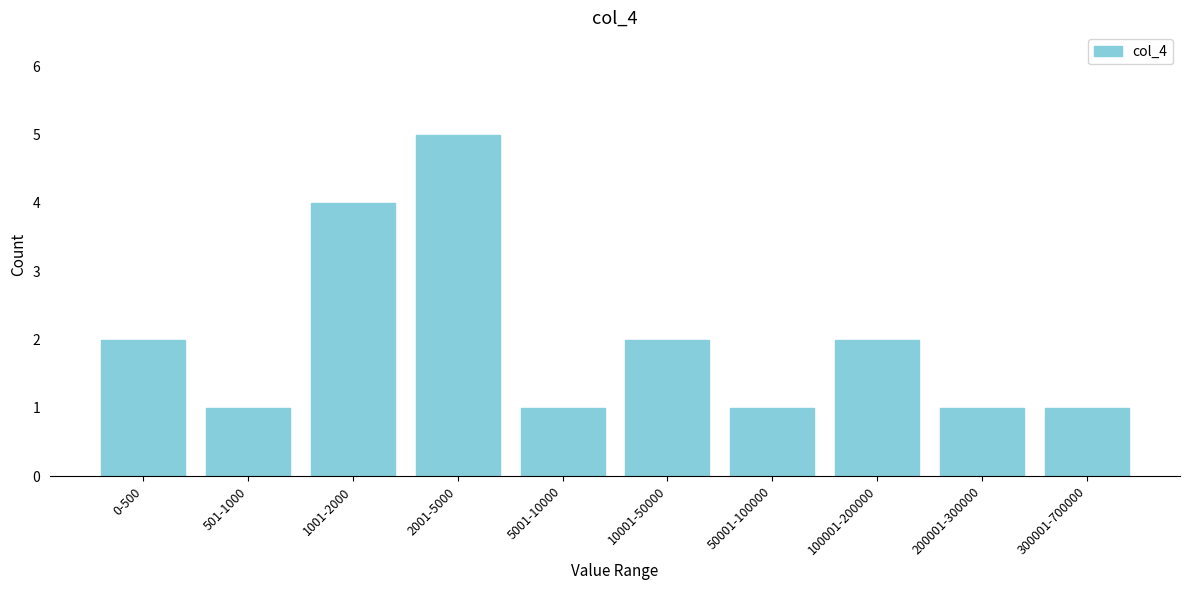

Reading left to right, transcribe all the data shown in this chart.

2	1	4	5	1	2	1	2	1	1